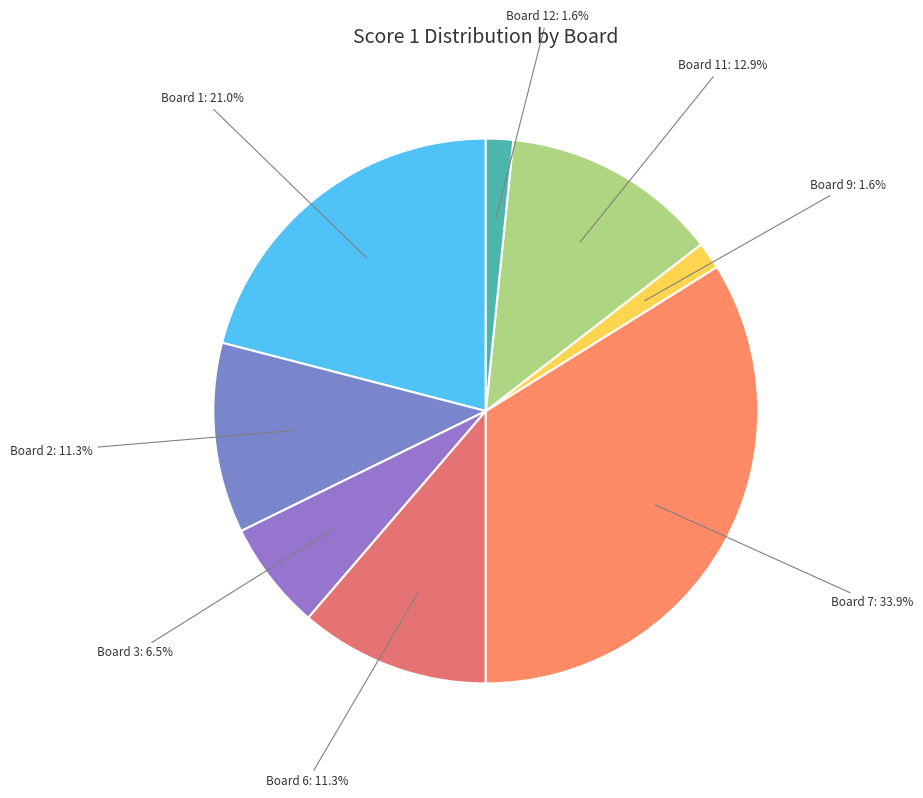

To the nearest percent, what percentage of the pie is Board 2?

11%